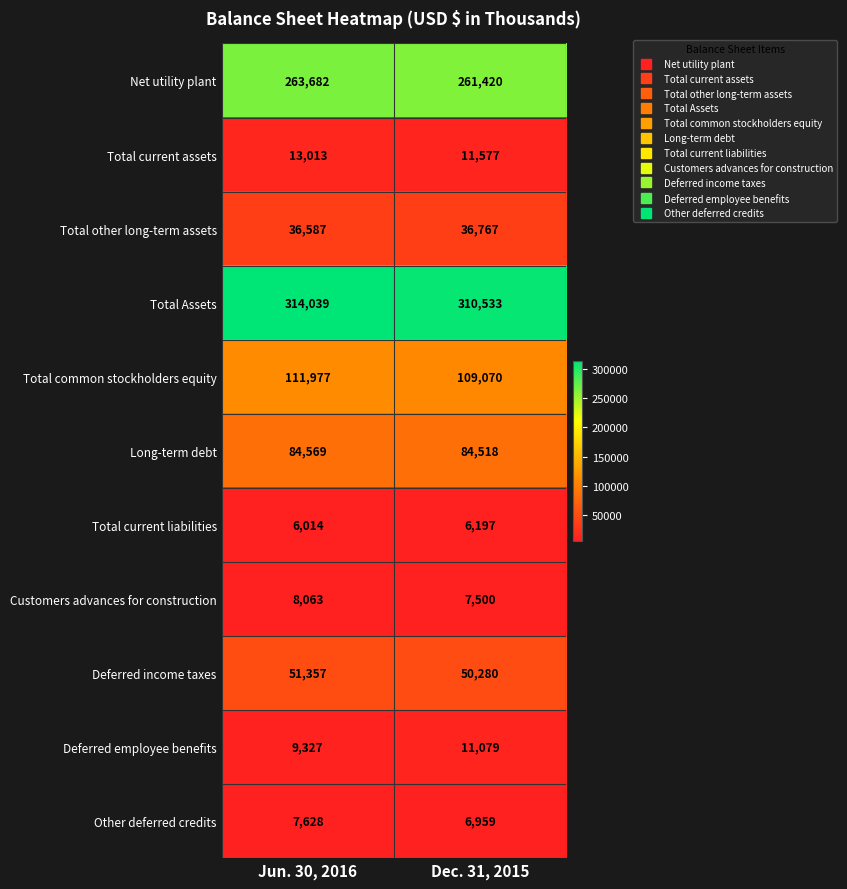

At how many categories does at least one series exceed 24680?

2